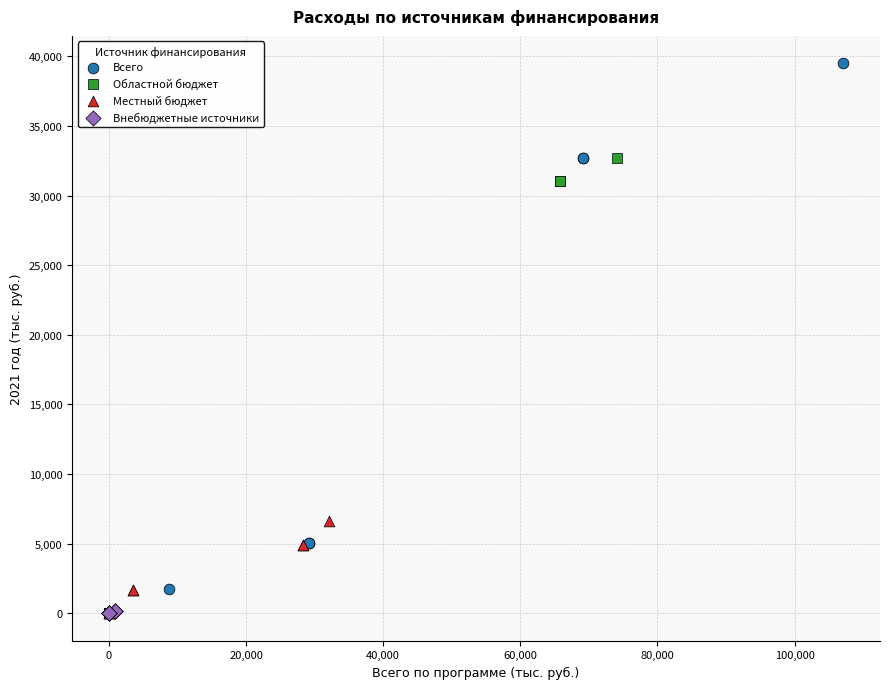

Which series has the largest Y range (max minus min)?

Всего